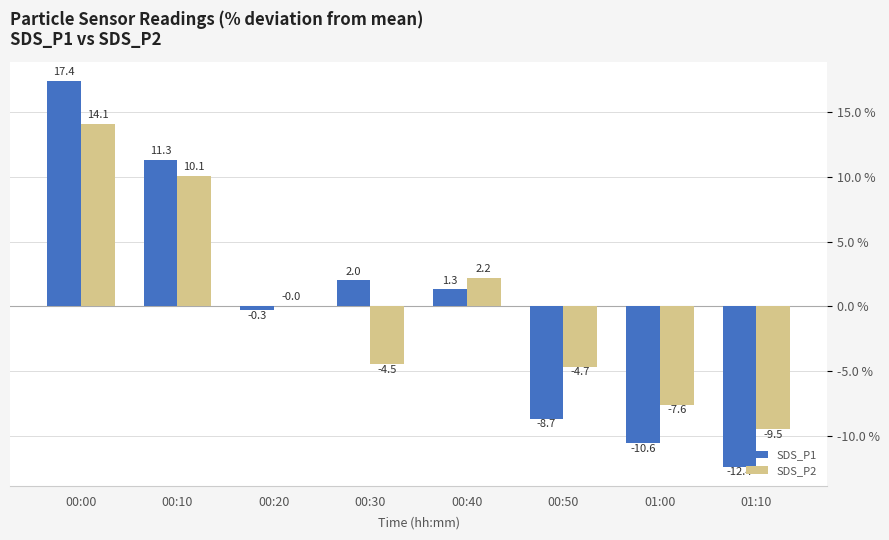

What is the sum of all SDS_P2 values?

0.1